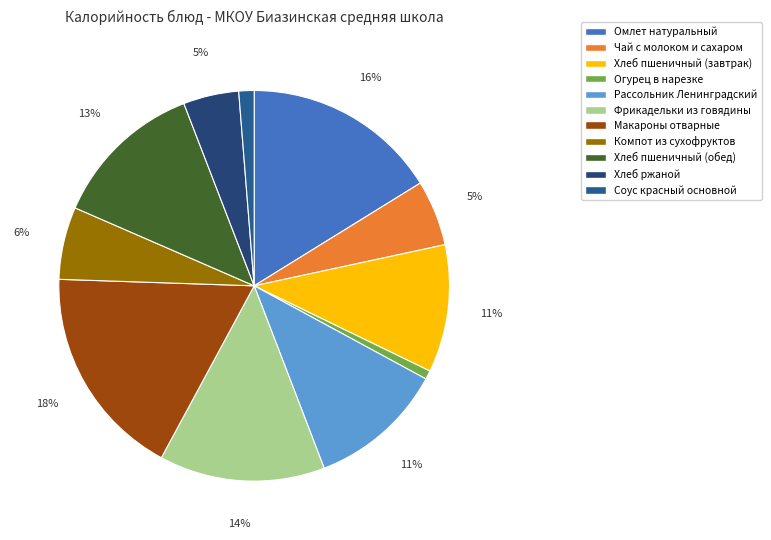

To the nearest percent, what is the average slice percentage?

9%